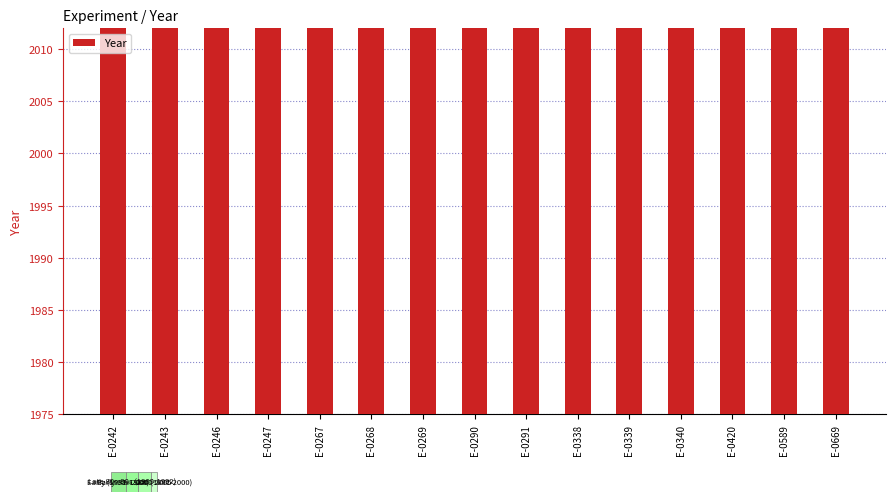

What is the change in value from E-0246 to E-0269?

+7